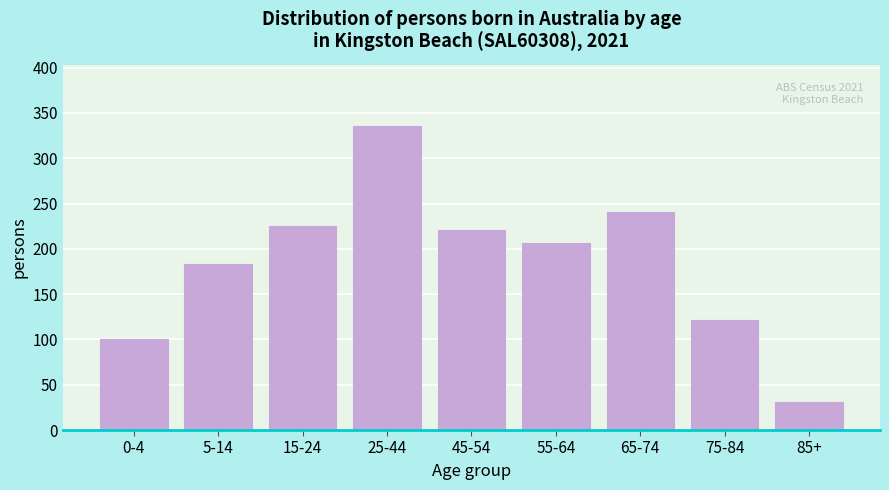

Reading left to right, extract all data points from this chart.

101	183	225	336	221	206	241	122	31